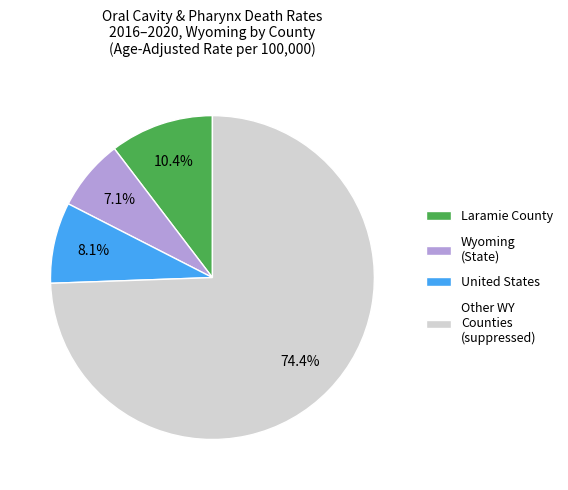

How many segments does this pie chart have?

4